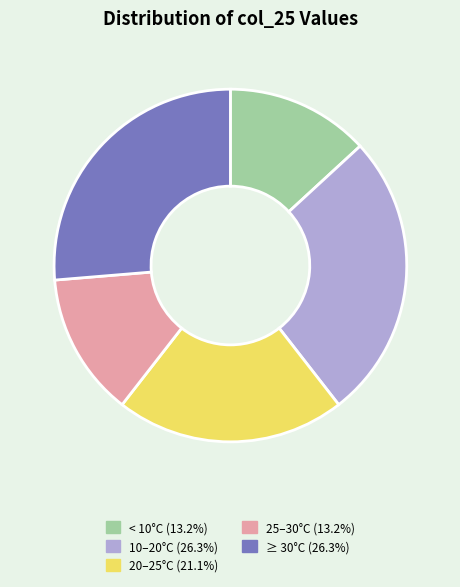

Is there any slice that represents more than half of the pie?

No